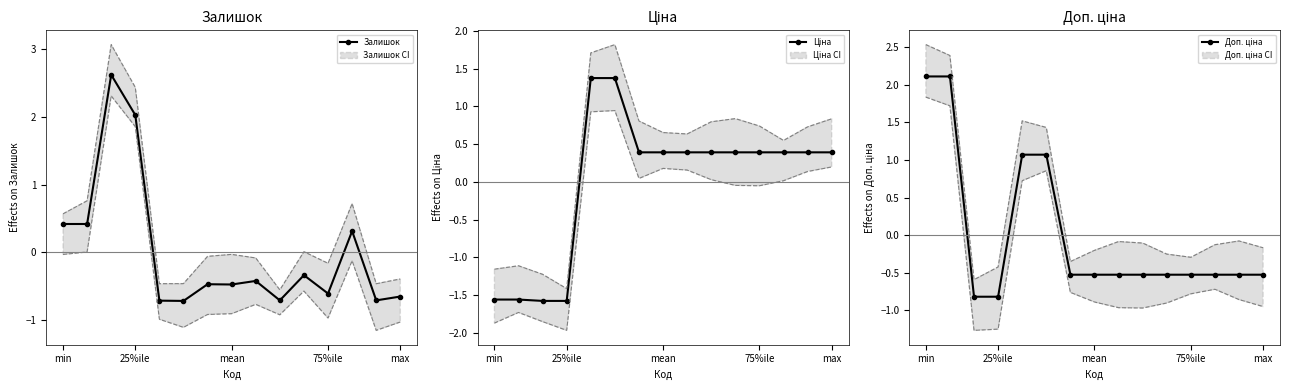

How many values in Ціна are above zero?

11